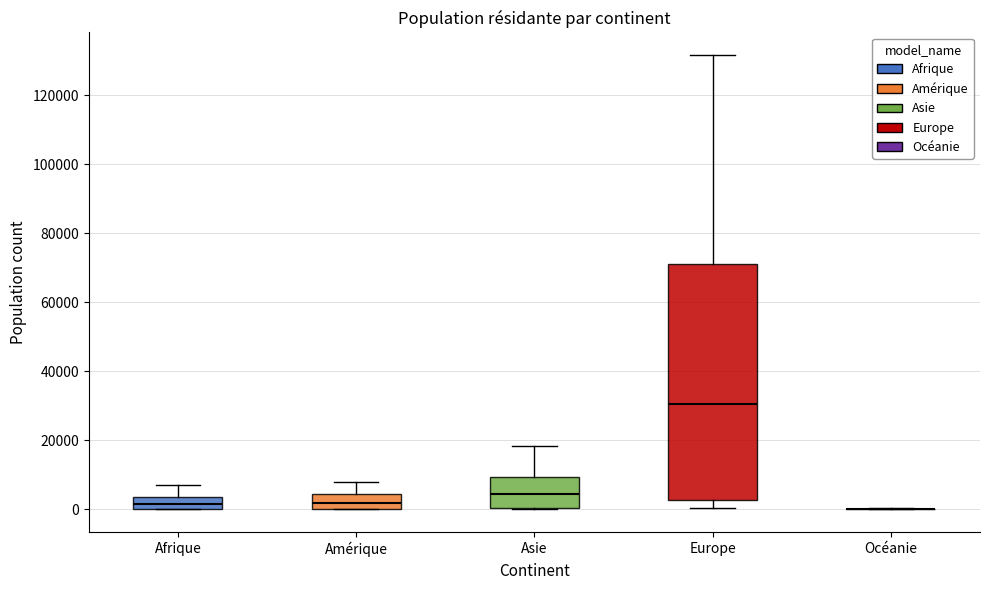

Reading left to right, read every box against the y-axis: the position of its median line, the range the box covers, and the ends of its whiskers. The values are not printed on the chart, so give them approximately, as read against the axis.

Afrique: median 2000, box 0 to 4000, whiskers 0 to 8000
Amérique: median 2000, box 0 to 4000, whiskers 0 to 8000
Asie: median 4000, box 0 to 10000, whiskers 0 to 18000
Europe: median 30000, box 2000 to 70000, whiskers 0 to 132000
Océanie: box collapsed to a line at 0, whiskers 0 to 0